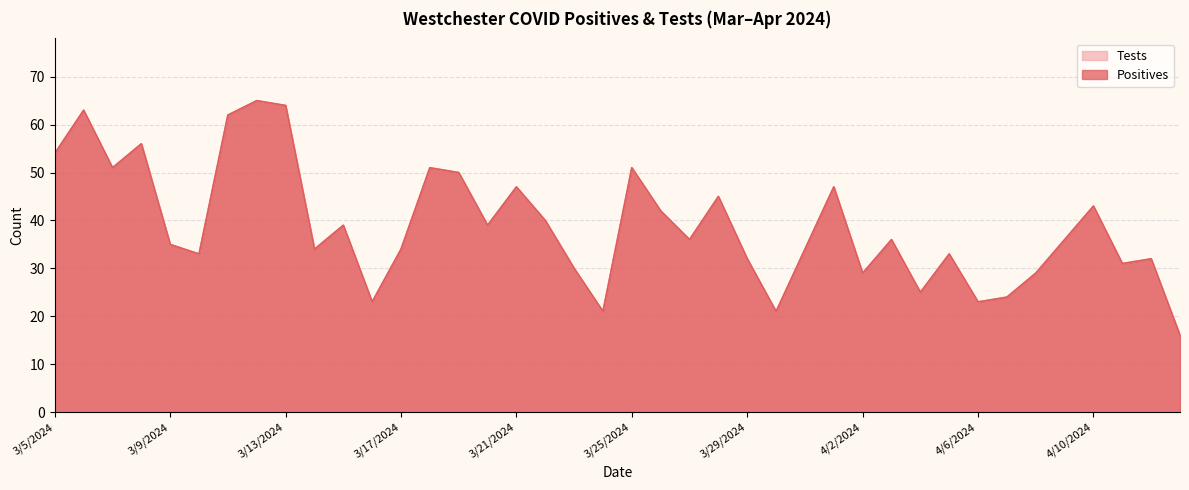

How many interior local peaks does the Tests series have?

13